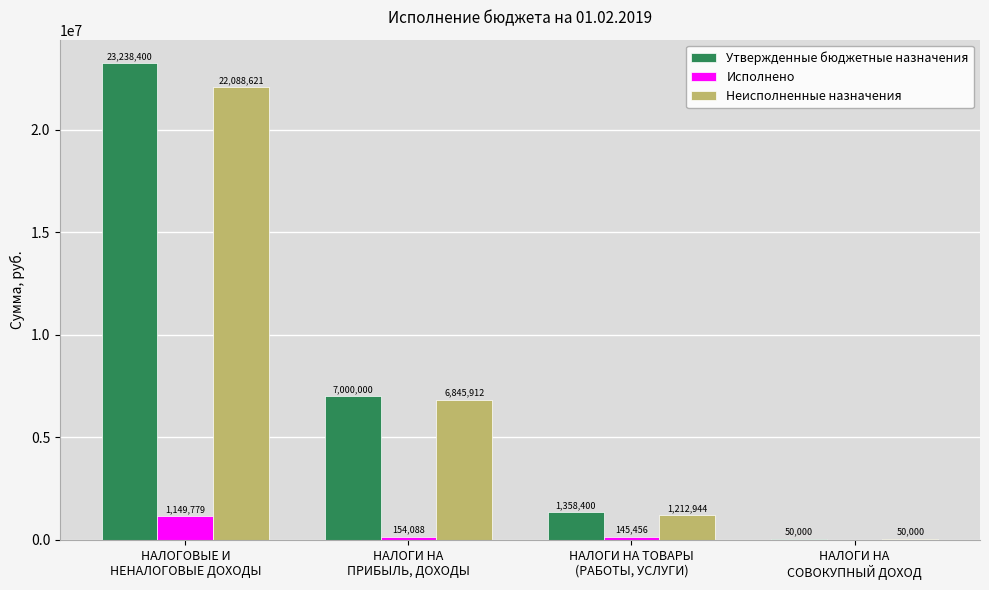

Where does the Утвержденные бюджетные назначения series first go above 7000000?

НАЛОГОВЫЕ И
НЕНАЛОГОВЫЕ ДОХОДЫ